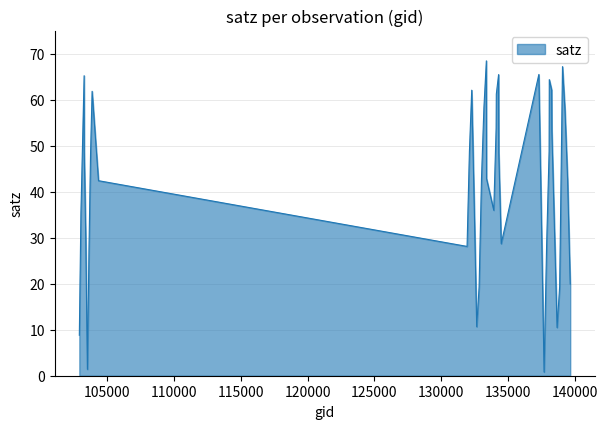

What is the maximum value shown in the chart?

68.4